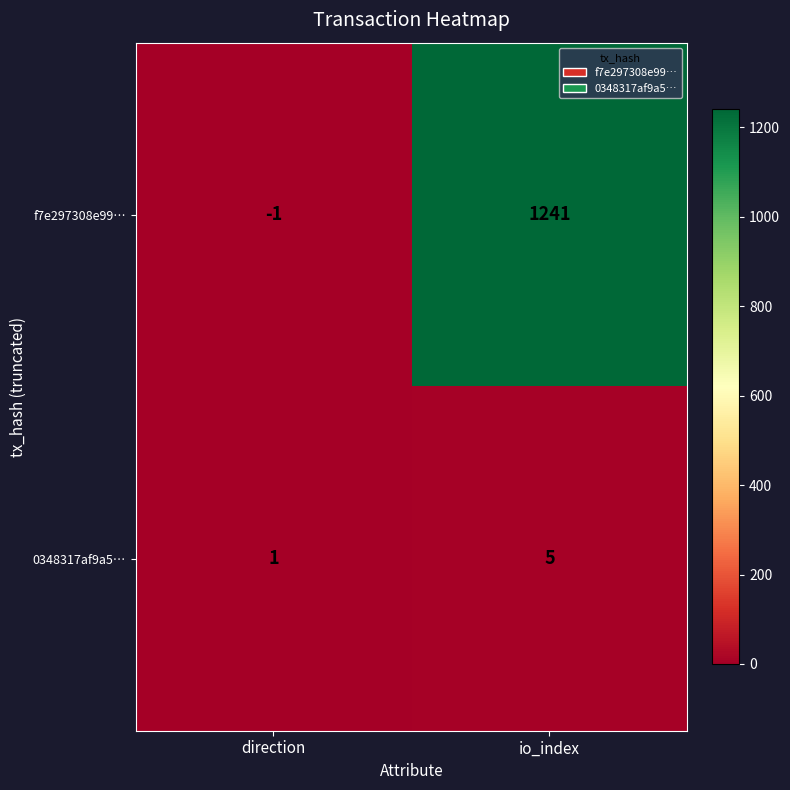

Reading left to right, transcribe all the data shown in this chart.

f7e297308e99…: direction=-1	io_index=1241
0348317af9a5…: direction=1	io_index=5